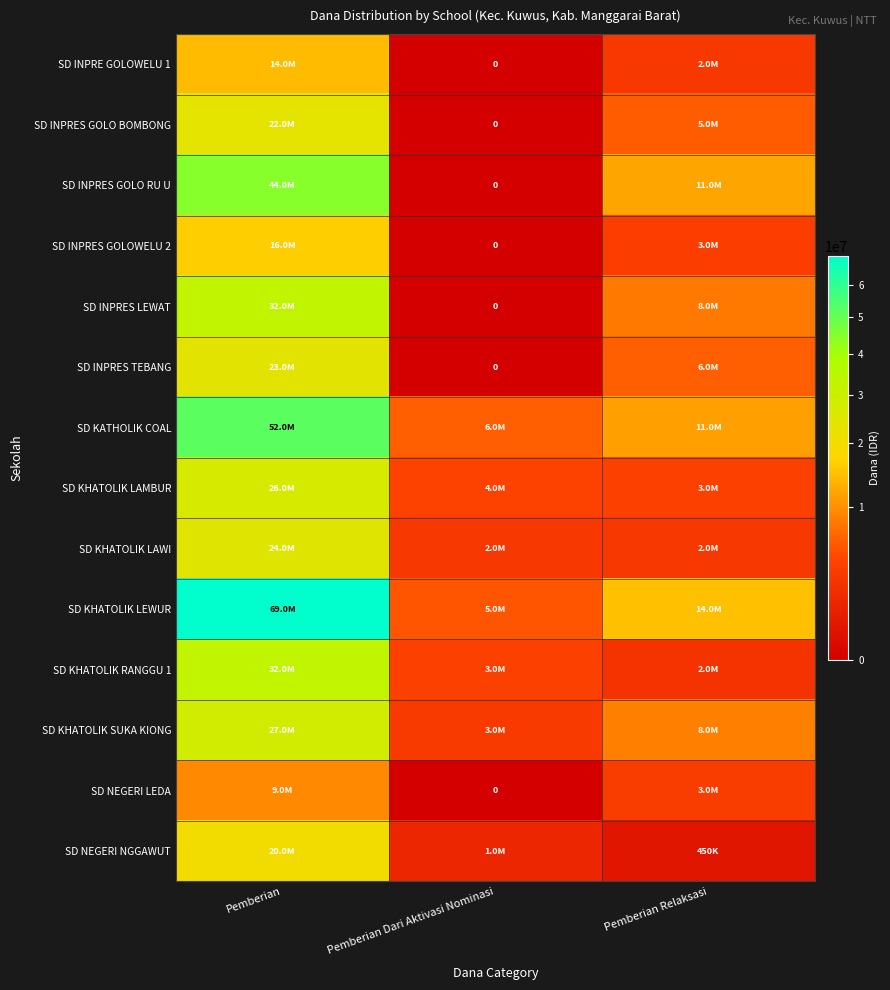

Which label corresponds to the largest value in the chart?

Pemberian